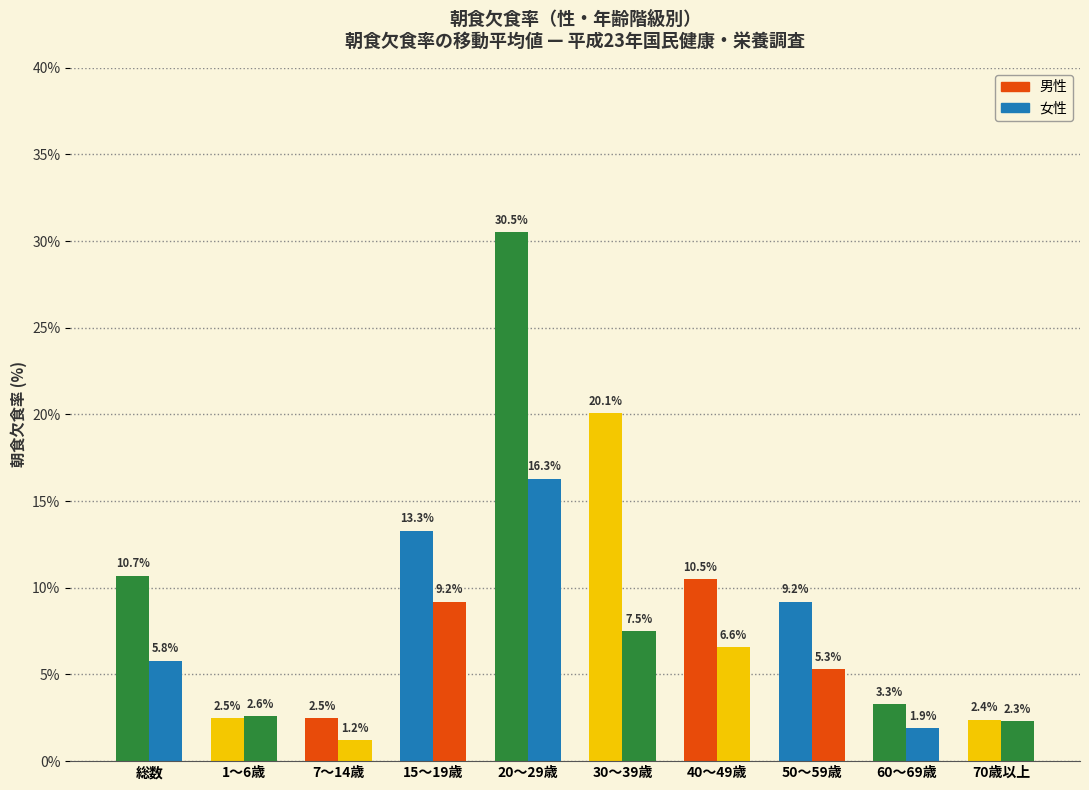

At which label does 男性 reach its peak?

20